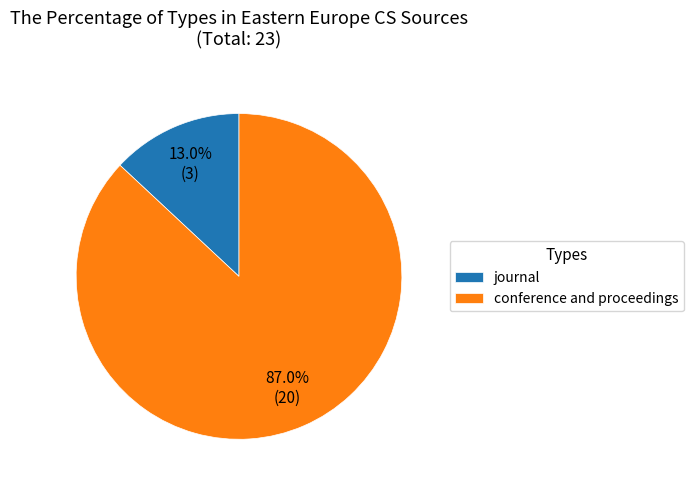

The conference and proceedings slice represents 80% of the pie. True or false?

False